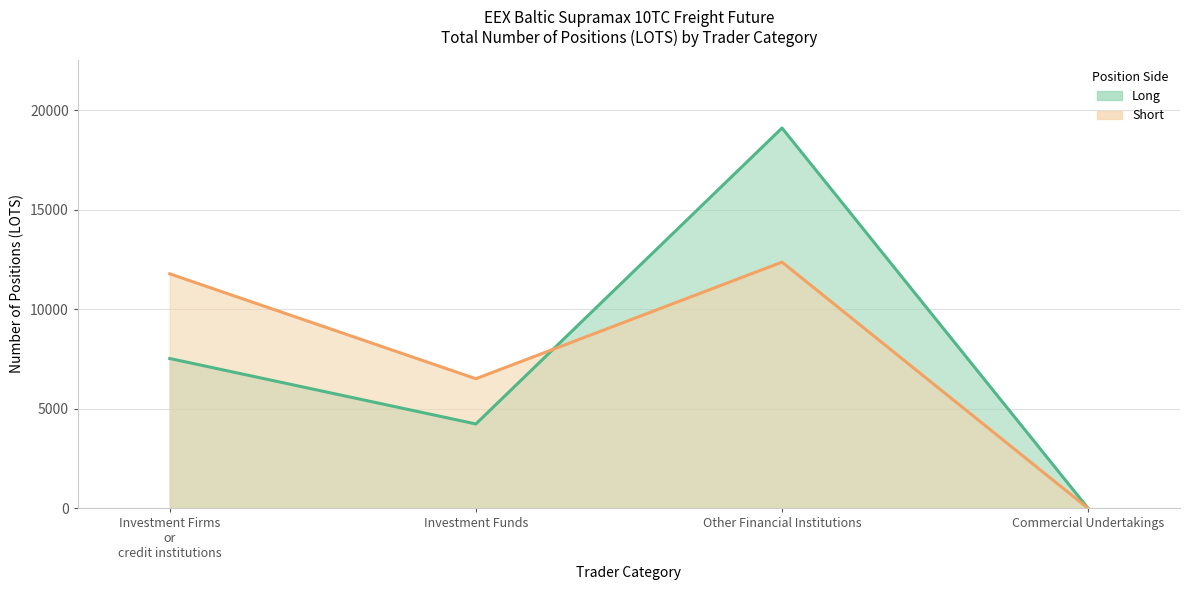

How many lines are shown in the chart?

2